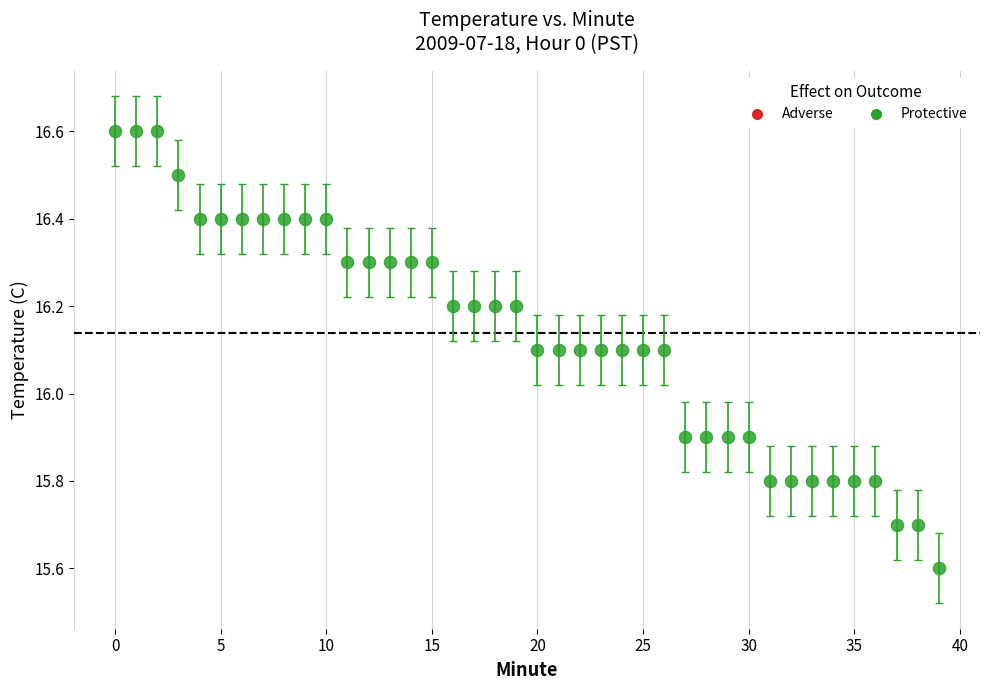

What is the range of Y values (max minus min)?

1.0